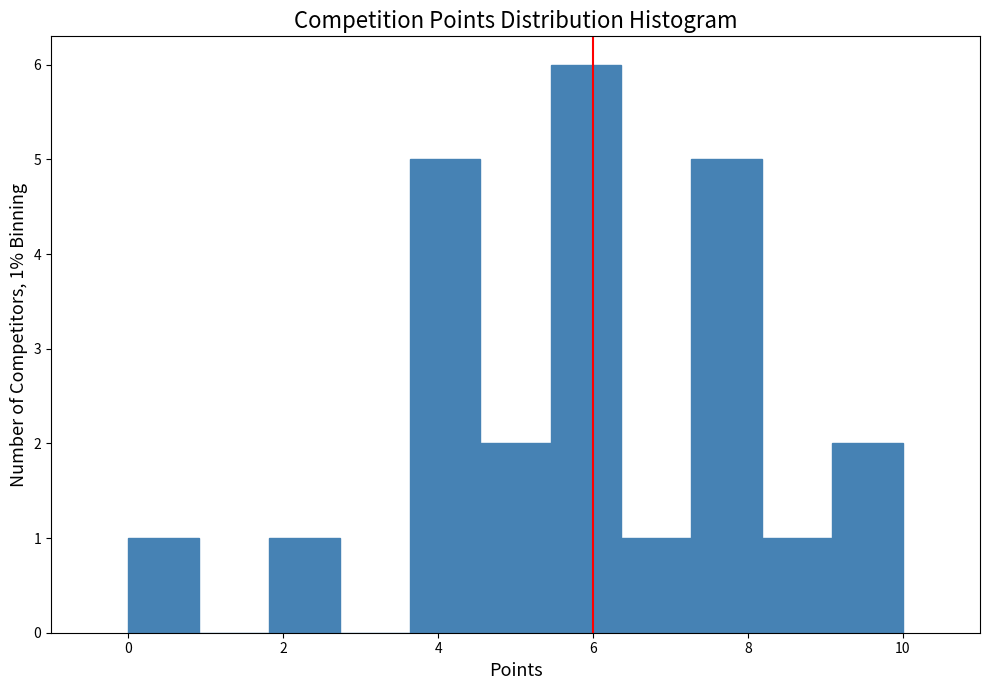

Which range on the x-axis has the tallest bar?

5.4 to 6.4